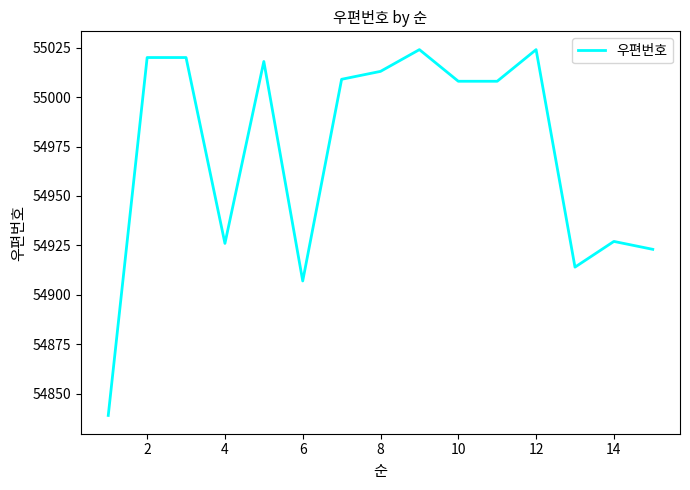

What is the greatest value displayed?

55024